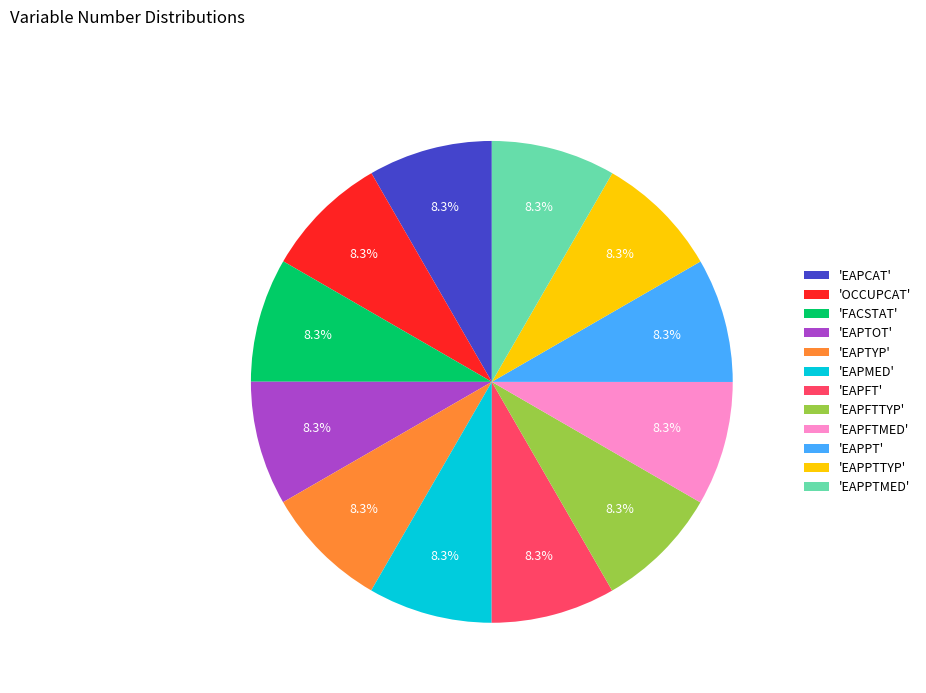

How much of the chart is everything except 'EAPPT'?

91.7%